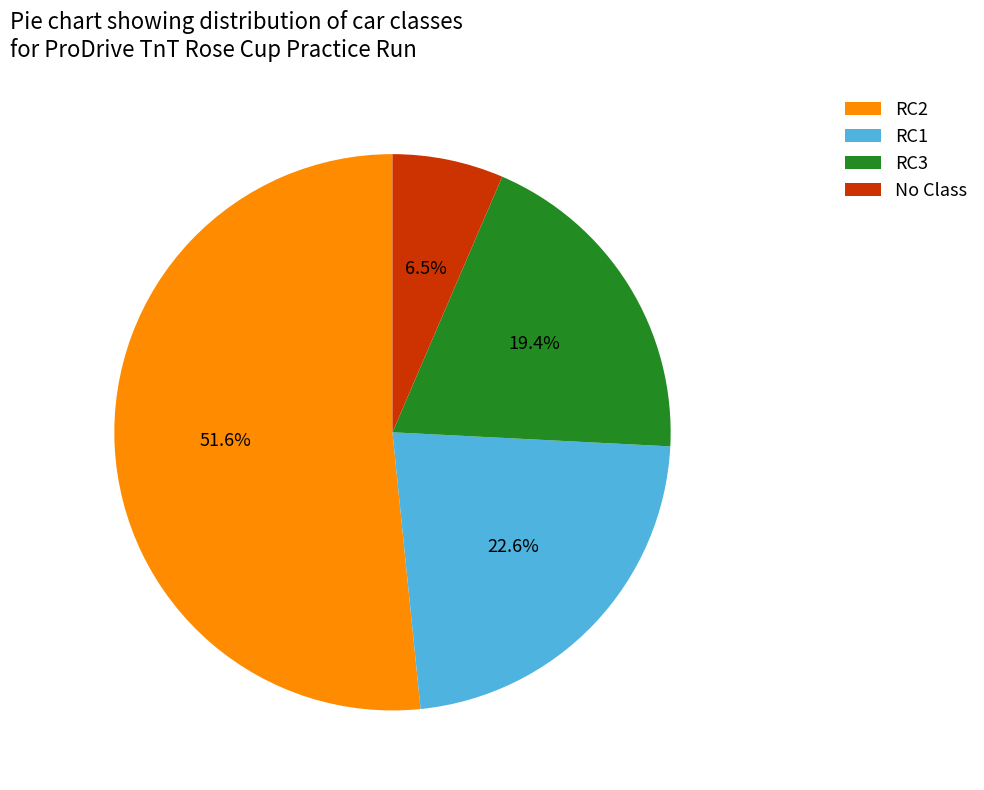

To the nearest percent, what percentage of the pie is RC3?

19%